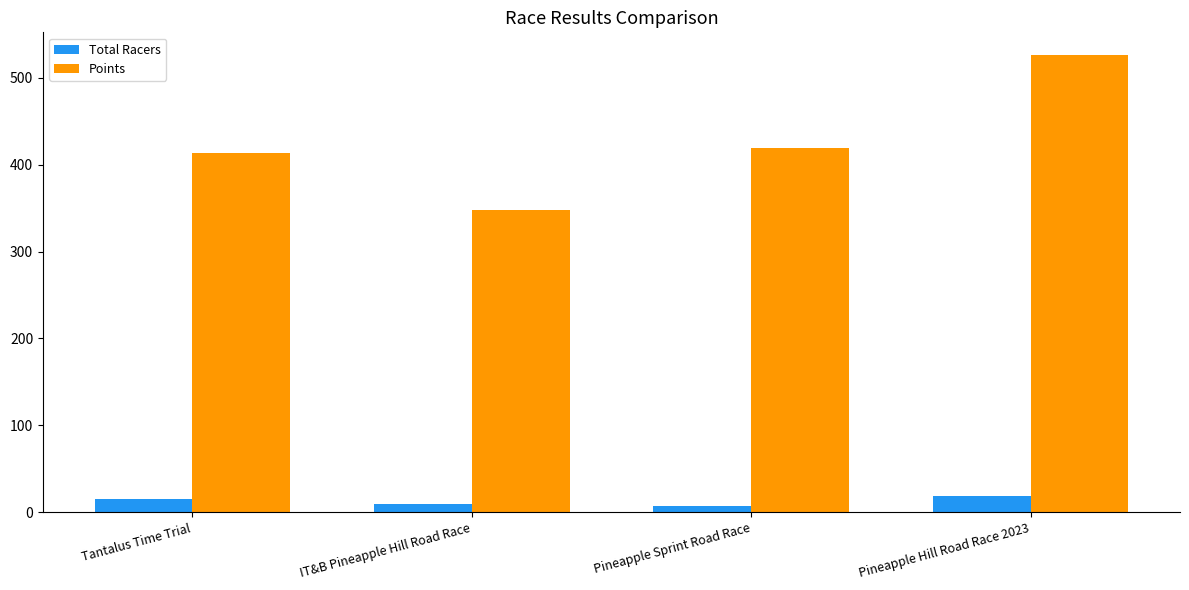

Reading left to right, transcribe all the data shown in this chart.

Total Racers: Tantalus Time Trial=15.0	IT&B Pineapple Hill Road Race=10.0	Pineapple Sprint Road Race=7.0	Pineapple Hill Road Race 2023=19.0
Points: Tantalus Time Trial=413.9	IT&B Pineapple Hill Road Race=347.5	Pineapple Sprint Road Race=419.2	Pineapple Hill Road Race 2023=525.9